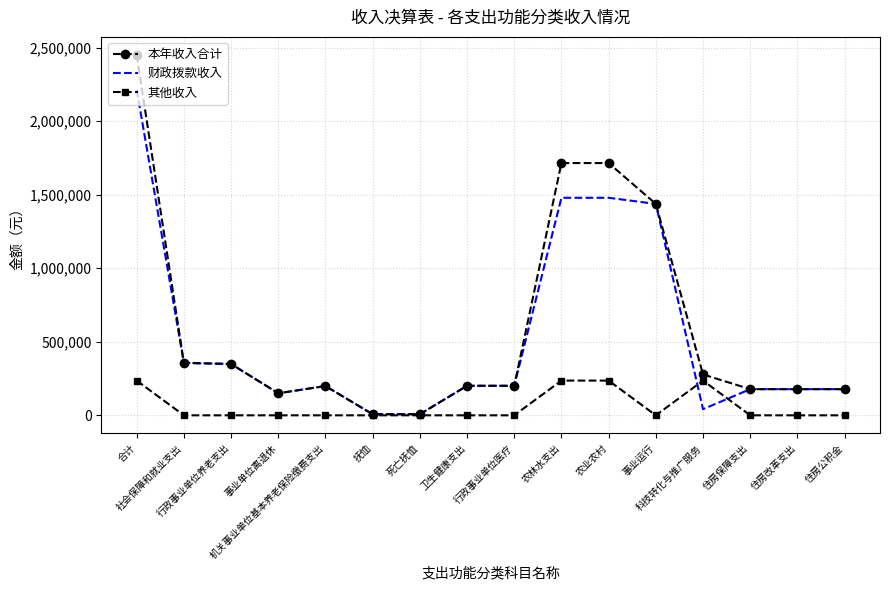

What is the difference between the maximum and second lowest values in the 本年收入合计 series?

2443042.9